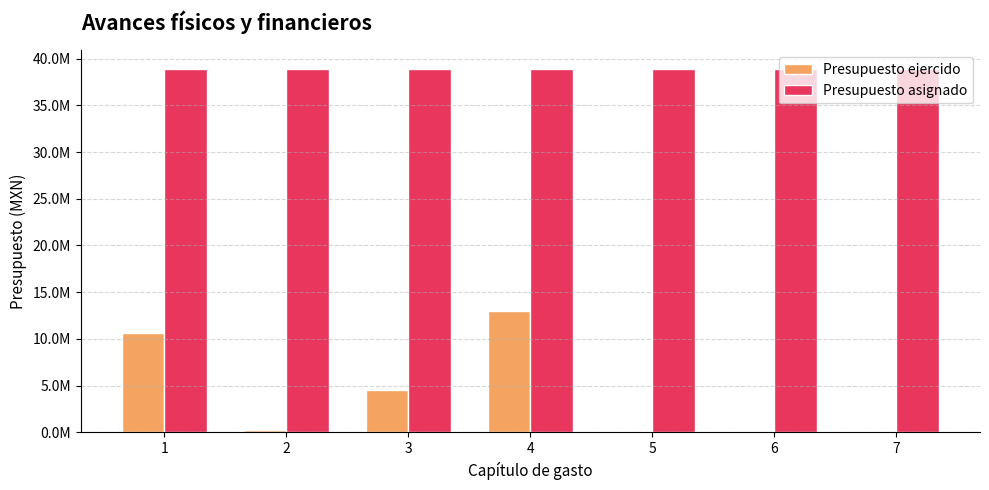

Are the bars horizontal?

No